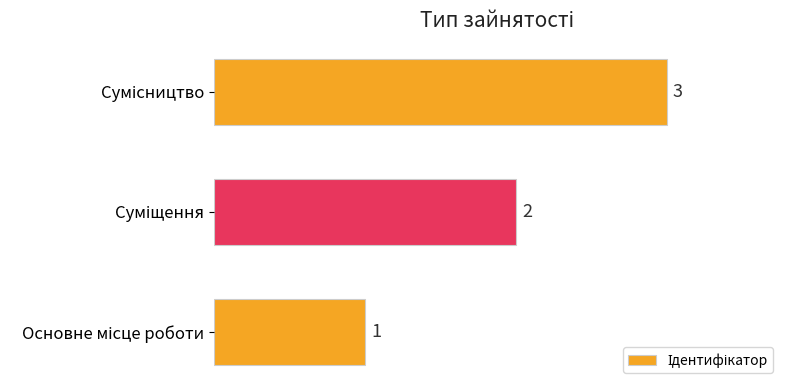

Count the values in the range 1 to 3.

3